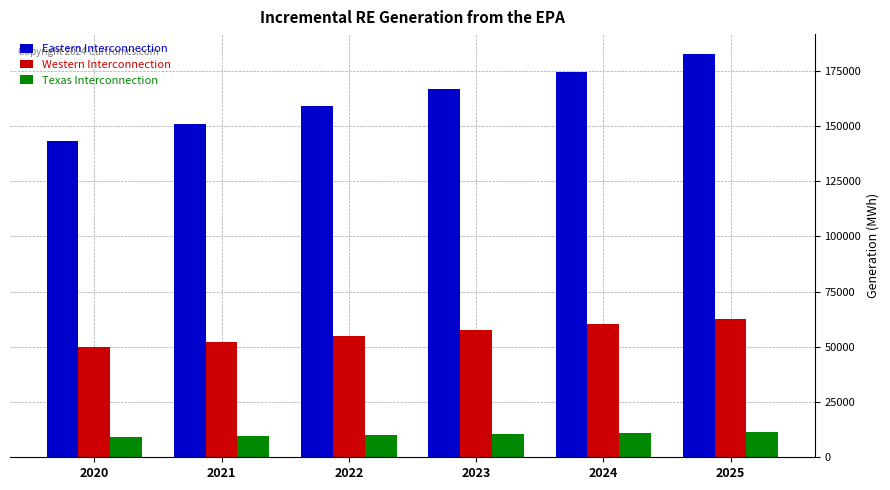

Rank the series at 2023 from lowest to highest value.

Texas Interconnection, Western Interconnection, Eastern Interconnection